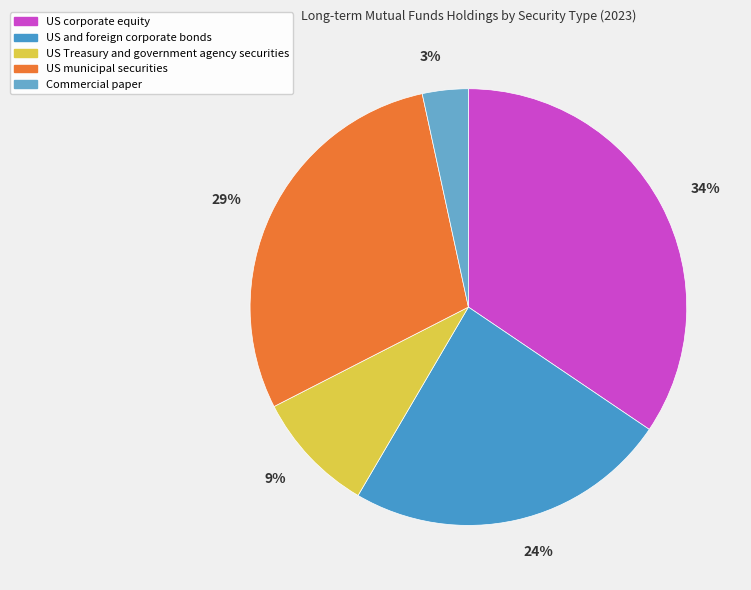

To the nearest percent, what percentage of the pie is US municipal securities?

29%